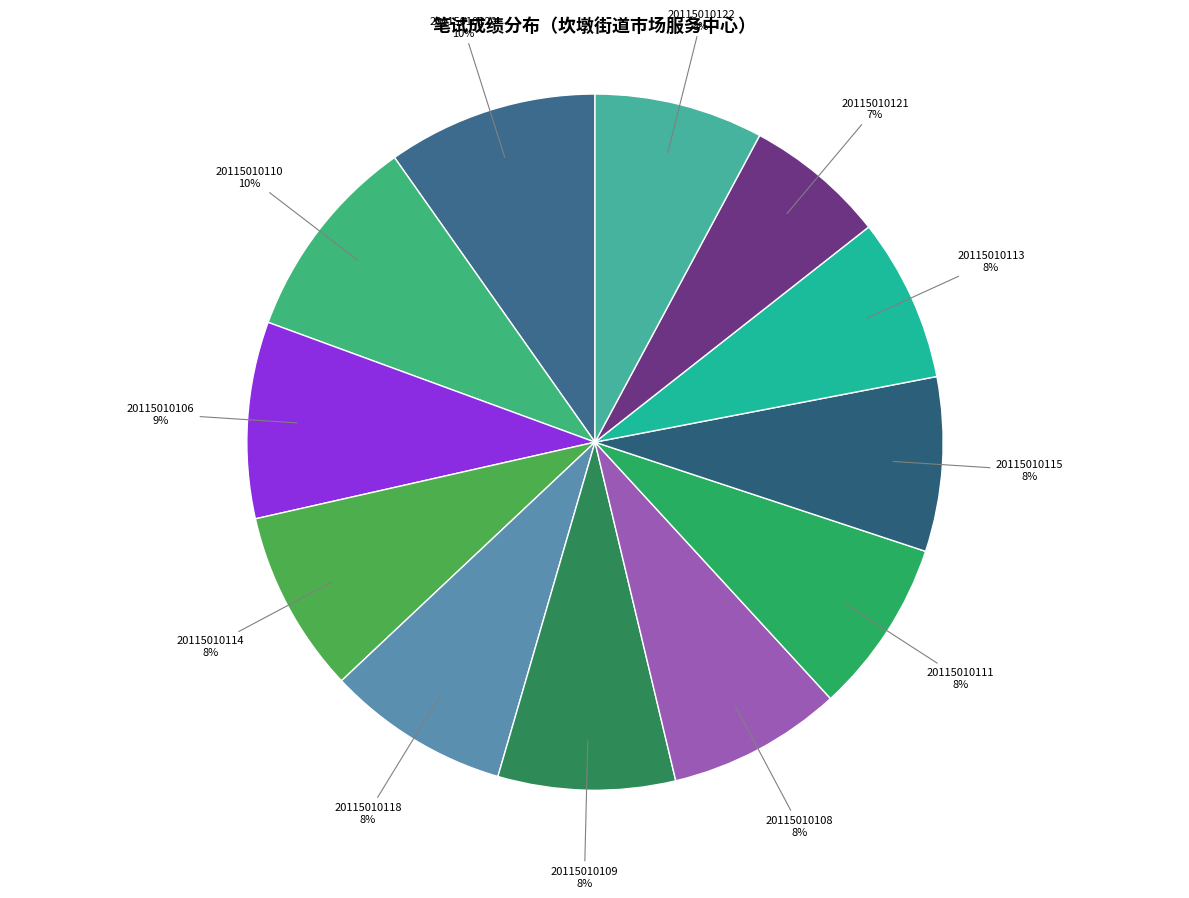

Is it true that 20115010118 is 14% of the pie?

False